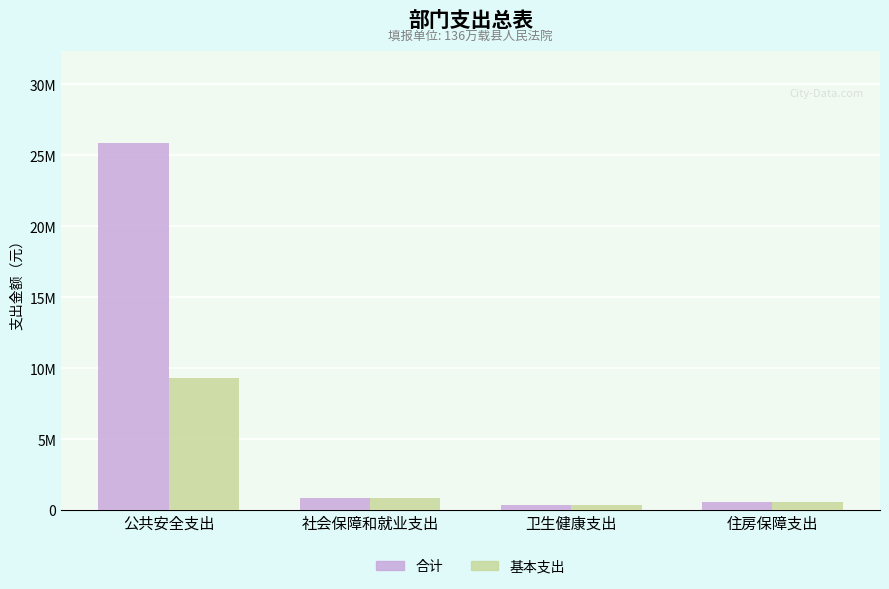

Are the bars grouped side by side (vs. stacked)?

Yes